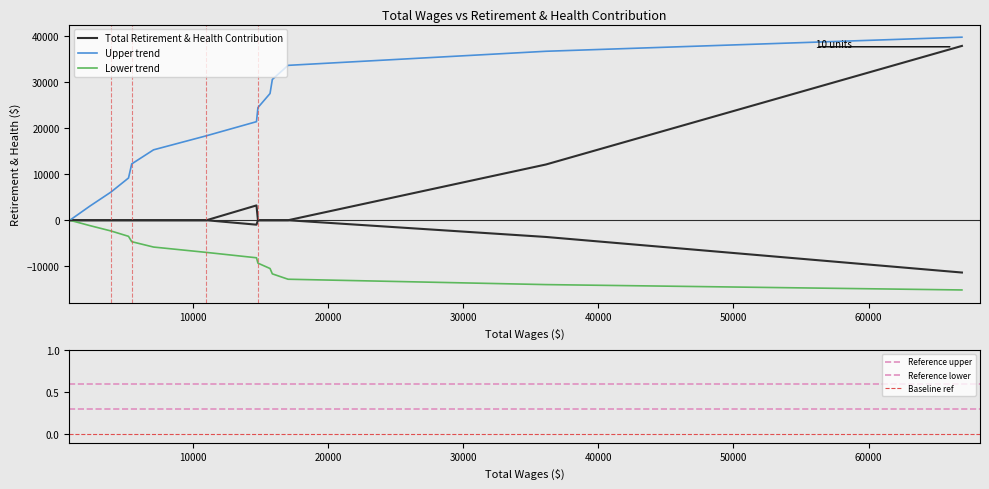

How many values are above zero?

3